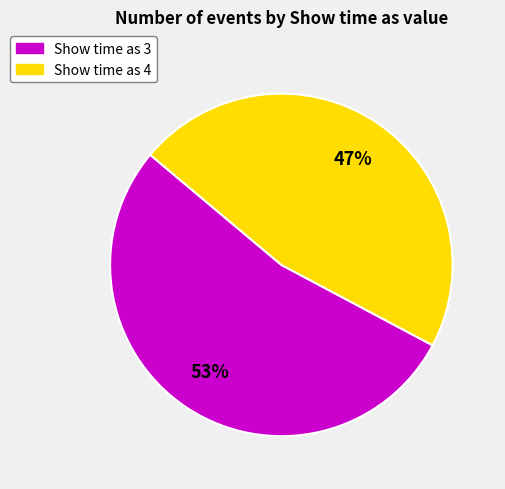

True or false: Show time as 4 accounts for 54% of the total.

False